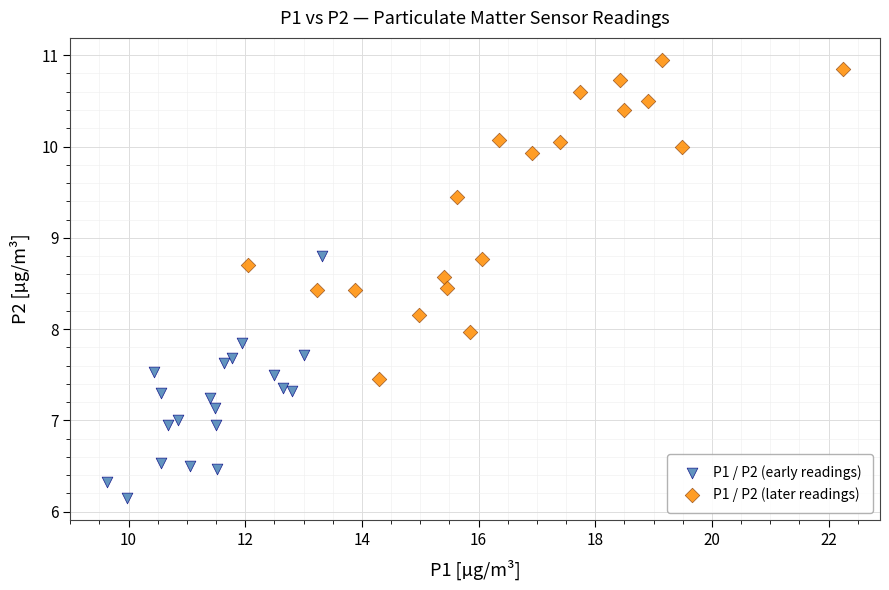

Which series contains the highest Y value?

P1 / P2 (later readings)